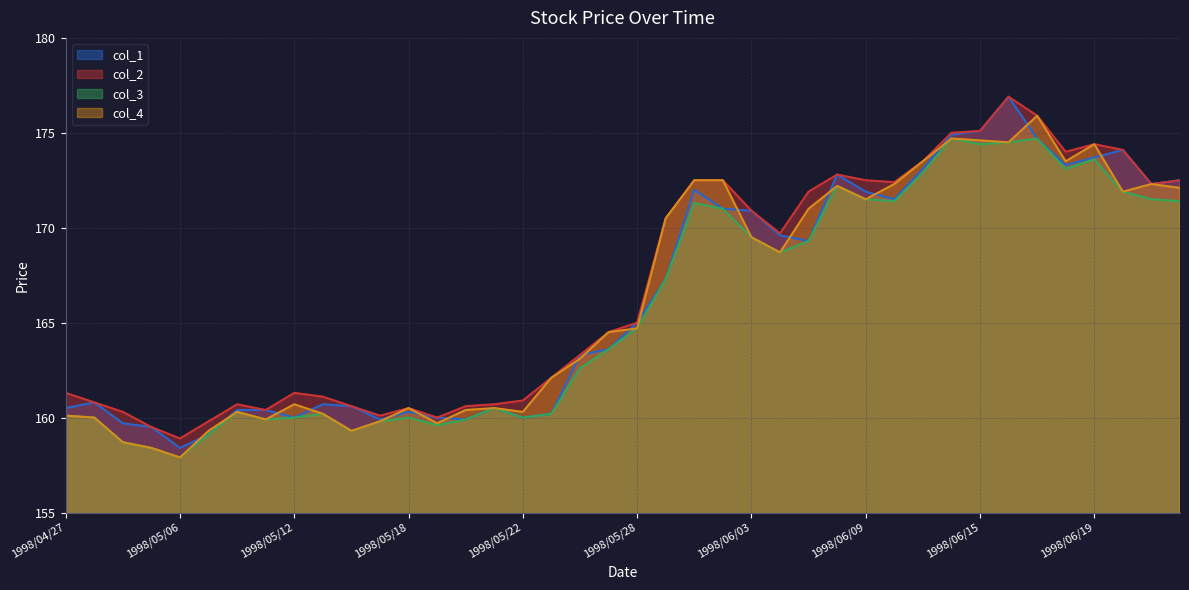

The col_4 series shows 160.4 at 1998/05/20. True or false?

True